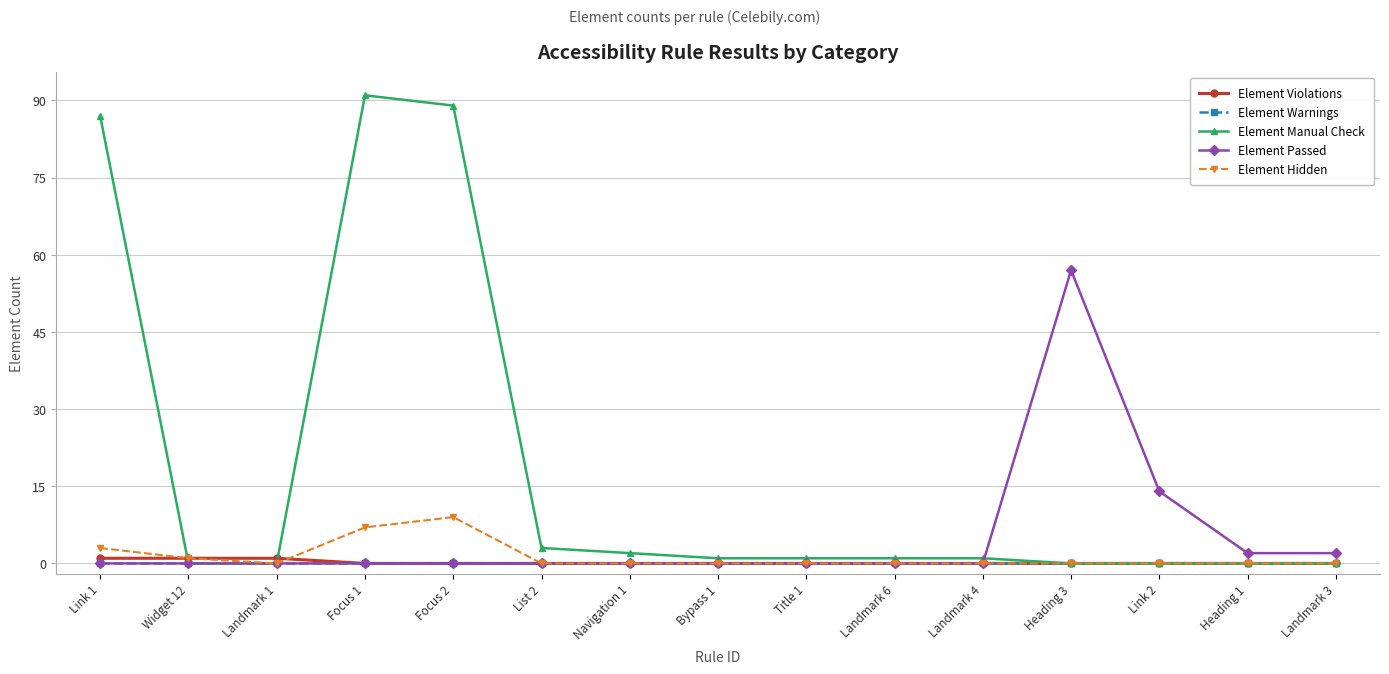

Reading left to right, list all the values displayed in this chart.

Element Violations: 1	1	1	0	0	0	0	0	0	0	0	0	0	0	0
Element Warnings: 0	0	0	0	0	0	0	0	0	0	0	0	0	0	0
Element Manual Check: 87	0	0	91	89	3	2	1	1	1	1	0	0	0	0
Element Passed: 0	0	0	0	0	0	0	0	0	0	0	57	14	2	2
Element Hidden: 3	1	0	7	9	0	0	0	0	0	0	0	0	0	0